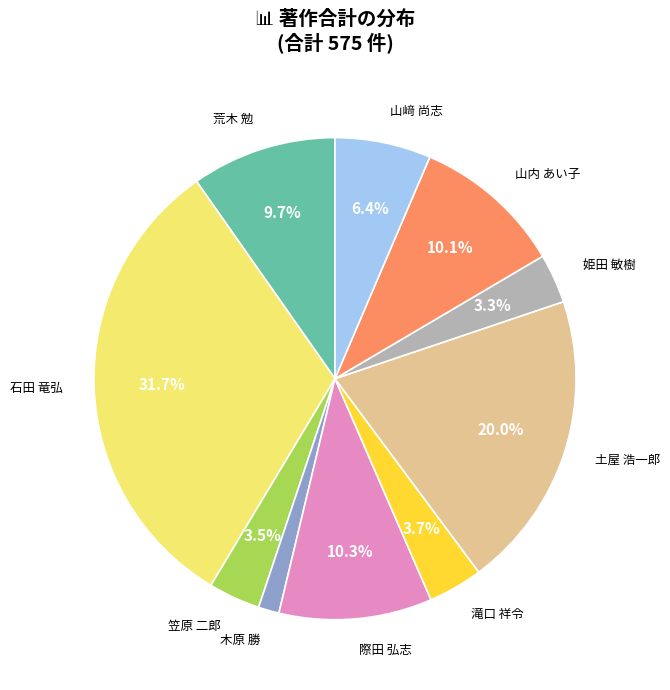

What is the ratio of the value at 荒木 勉 to the value at 石田 竜弘?

0.3